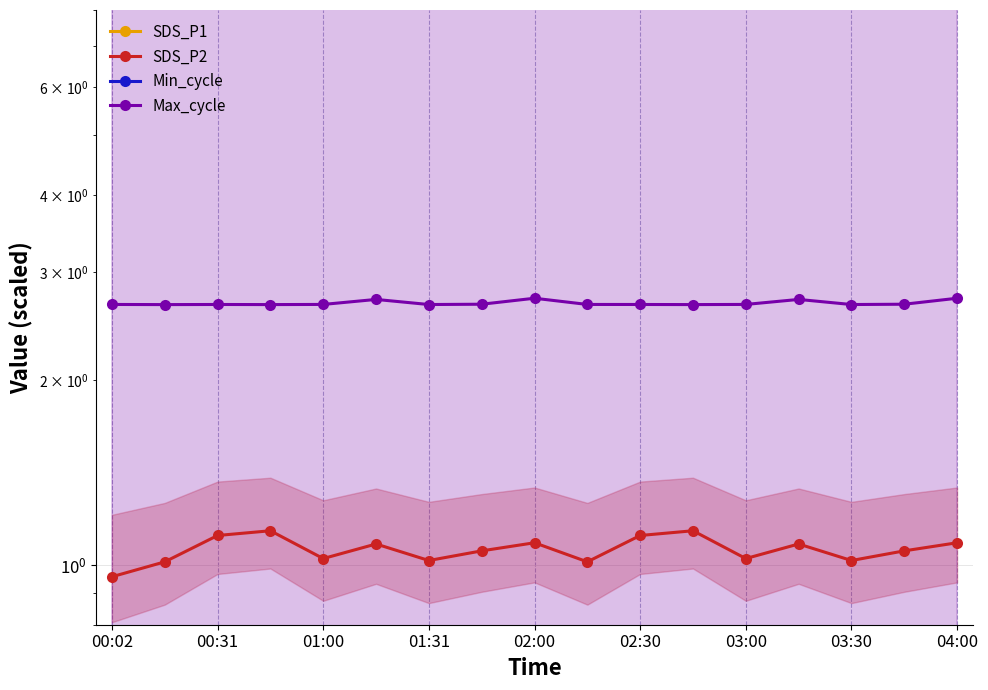

At how many categories does at least one series exceed 26?

17